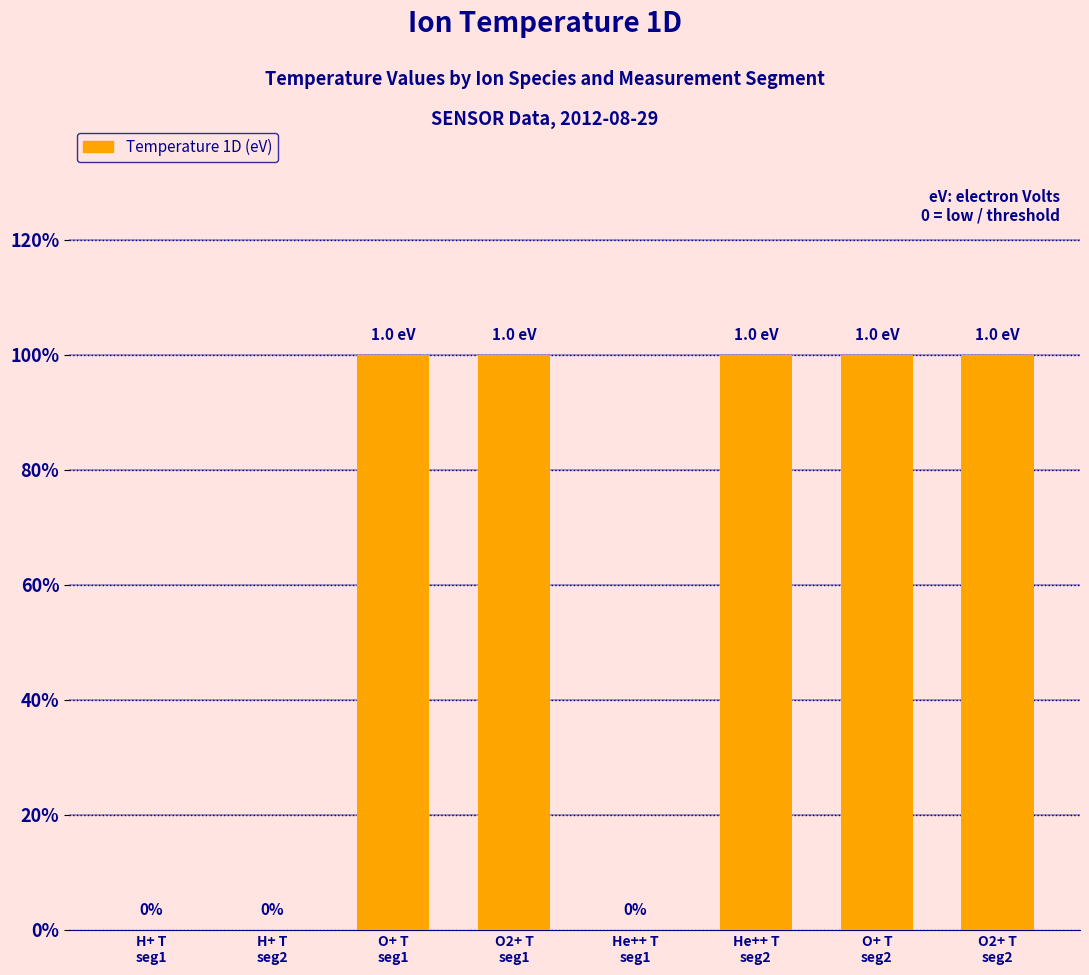

Are the bars horizontal?

No